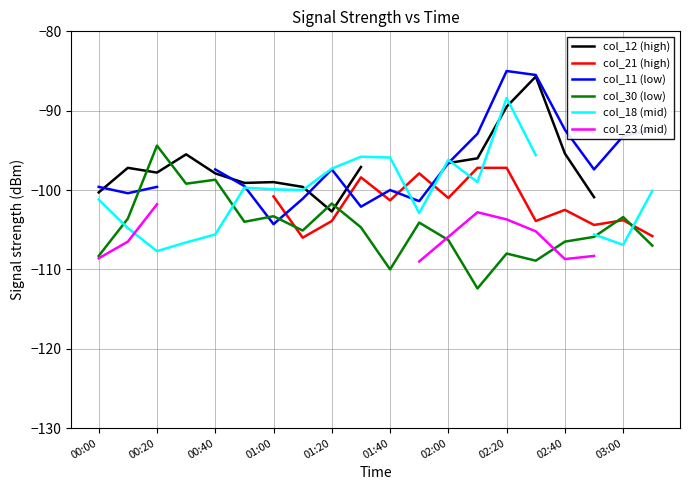

How many interior local valleys does the col_12 (high) series have?

3